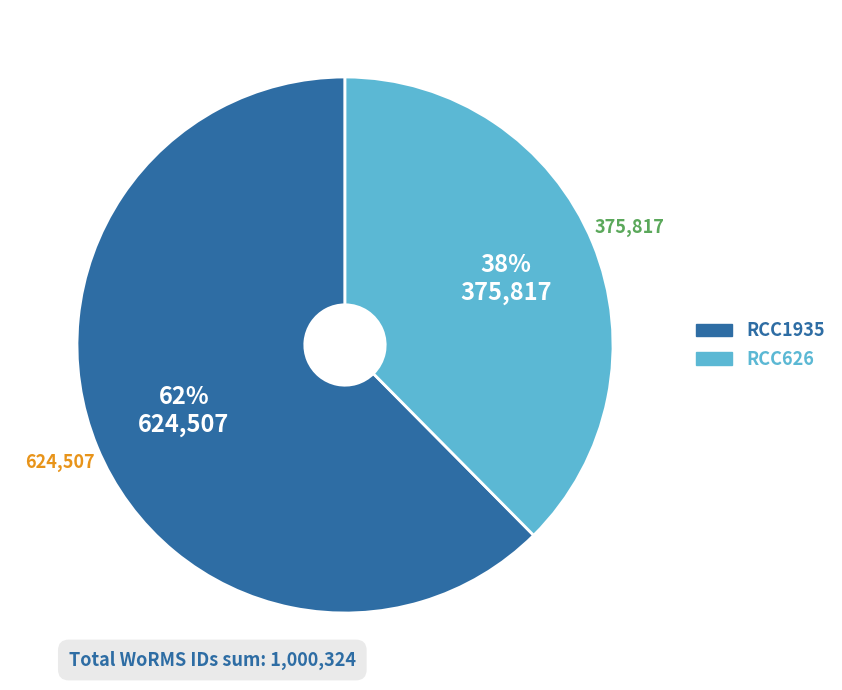

Is the sum of RCC1935 and RCC626 greater than half?

Yes